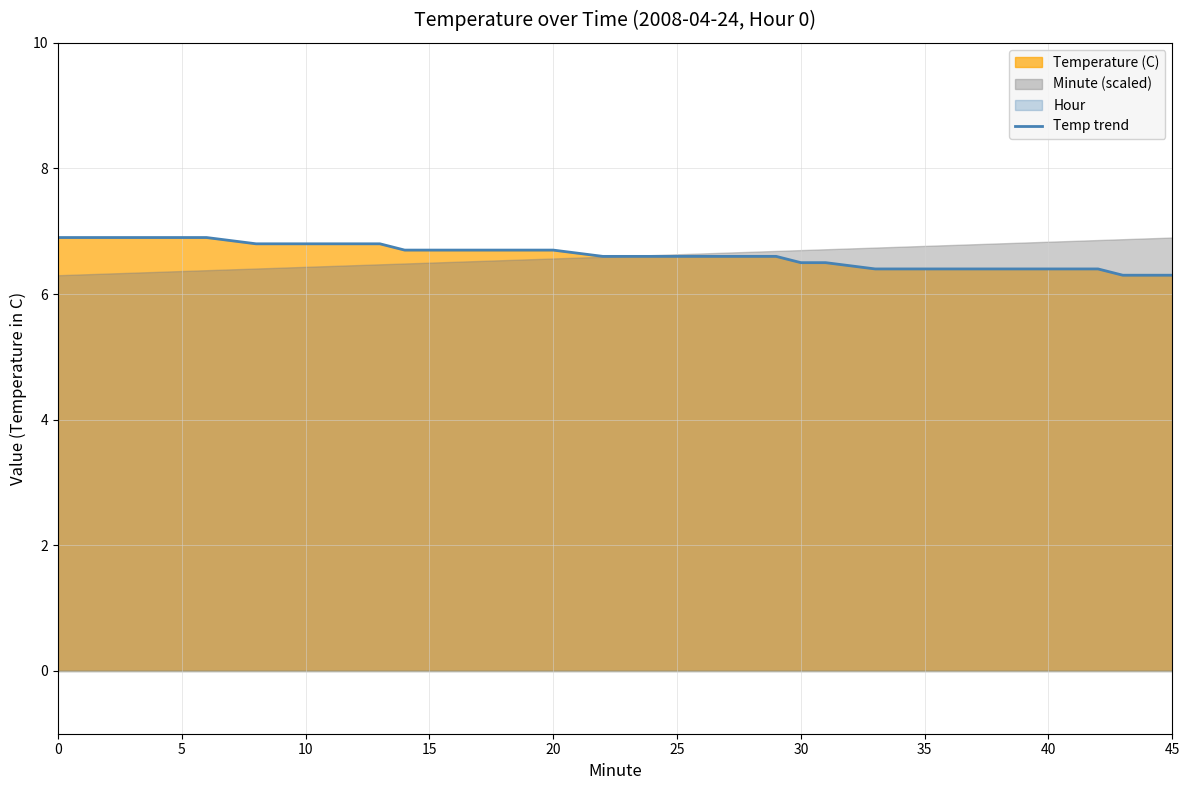

True or false: the data shows 11.3 at 0.

False